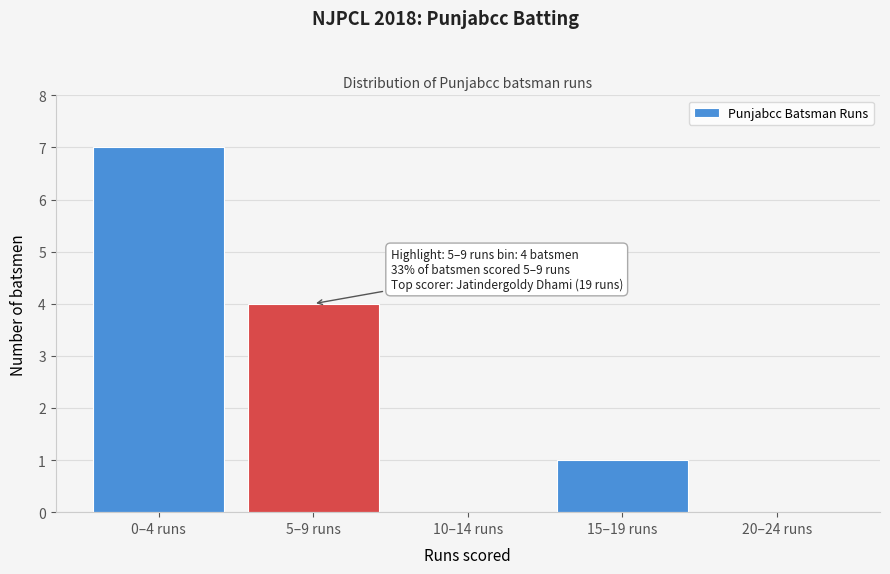

Reading left to right, what are all the values shown in this chart?

0–4 runs=7	5–9 runs=4	10–14 runs=0	15–19 runs=1	20–24 runs=0